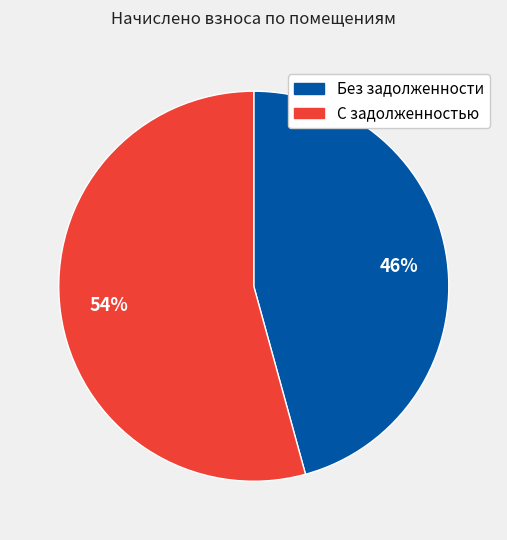

To the nearest percent, what is the average slice percentage?

50%